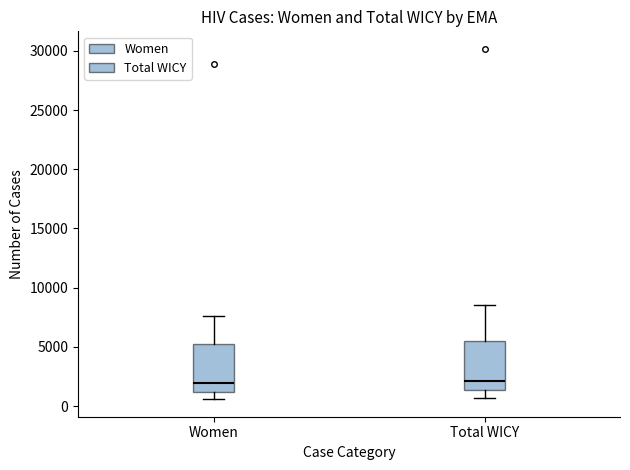

Reading left to right, read every box against the y-axis: the position of its median line, the range the box covers, and the ends of its whiskers. The values are not printed on the chart, so give them approximately, as read against the axis.

Women: median 2000, box 1000 to 5000, whiskers 500 to 7500
Total WICY: median 2000, box 1500 to 5500, whiskers 500 to 8500